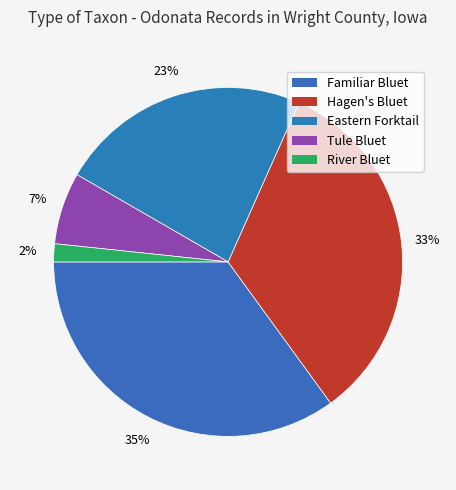

Rank the categories by value from highest to lowest.

Familiar Bluet, Hagen's Bluet, Eastern Forktail, Tule Bluet, River Bluet